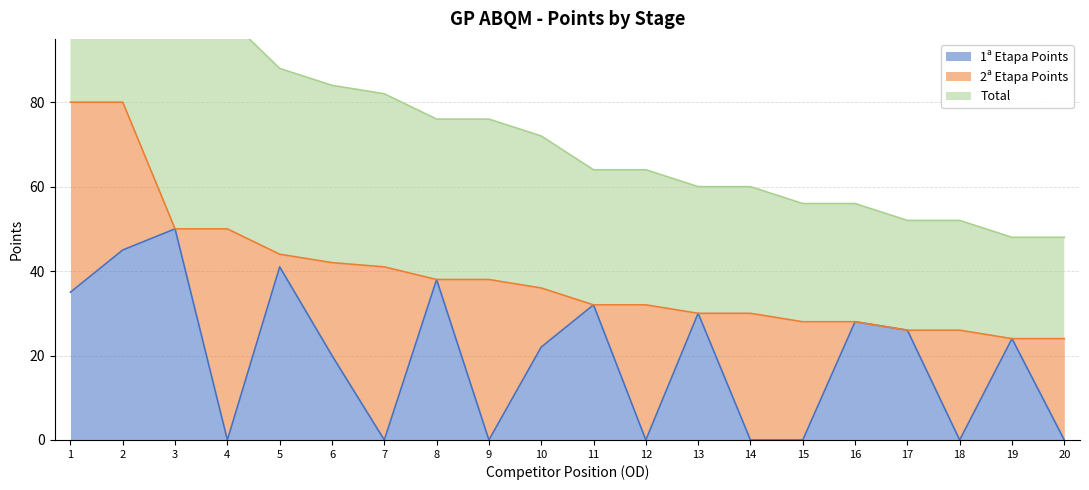

The value of 1ª Etapa Points at 5 is 16. True or false?

False